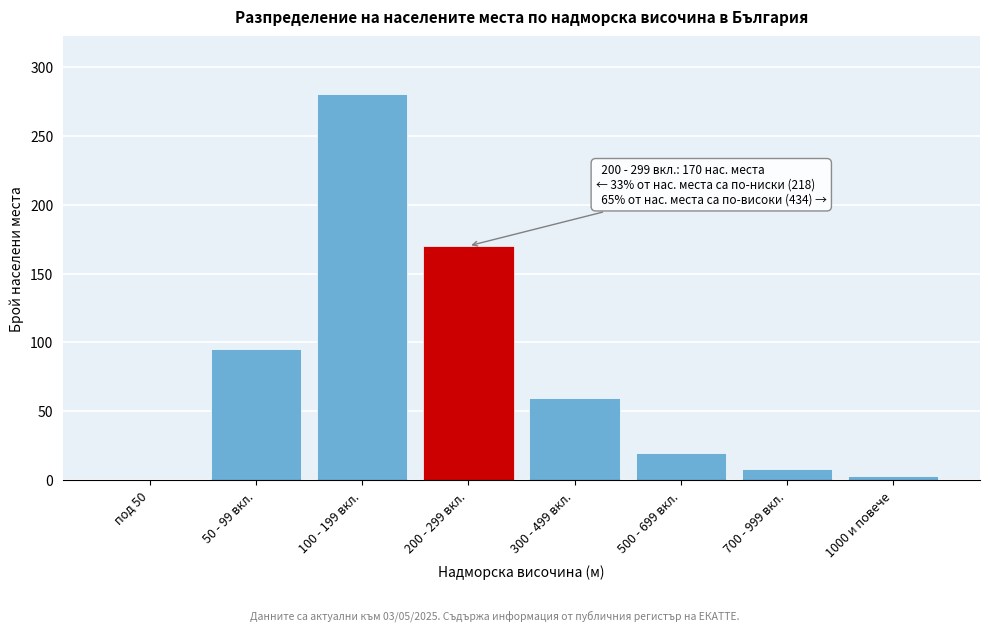

Reading right to left, list all the values displayed in this chart.

1000 и повече=3	700 - 999 вкл.=8	500 - 699 вкл.=20	300 - 499 вкл.=60	200 - 299 вкл.=170	100 - 199 вкл.=280	50 - 99 вкл.=95	под 50=0